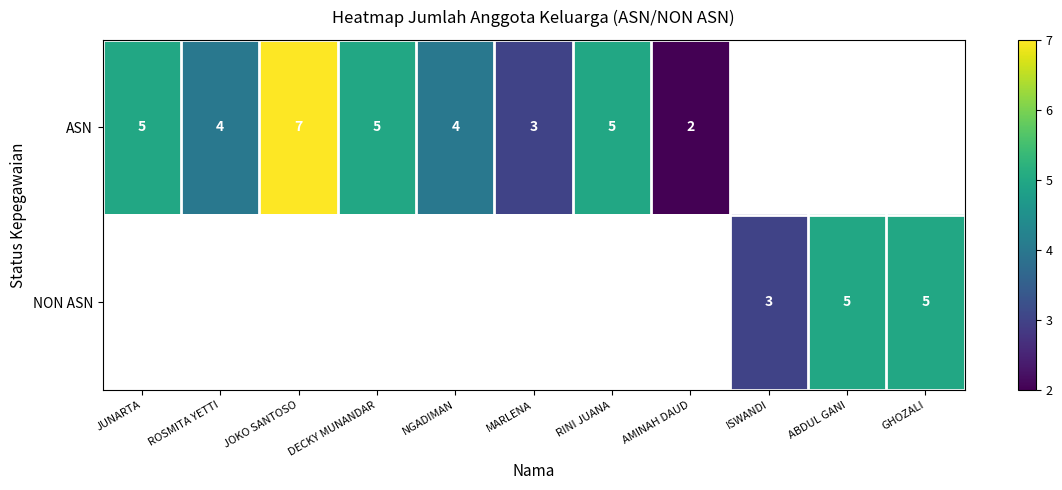

True or false: ASN has a value of 9 at RINI JUANA.

False